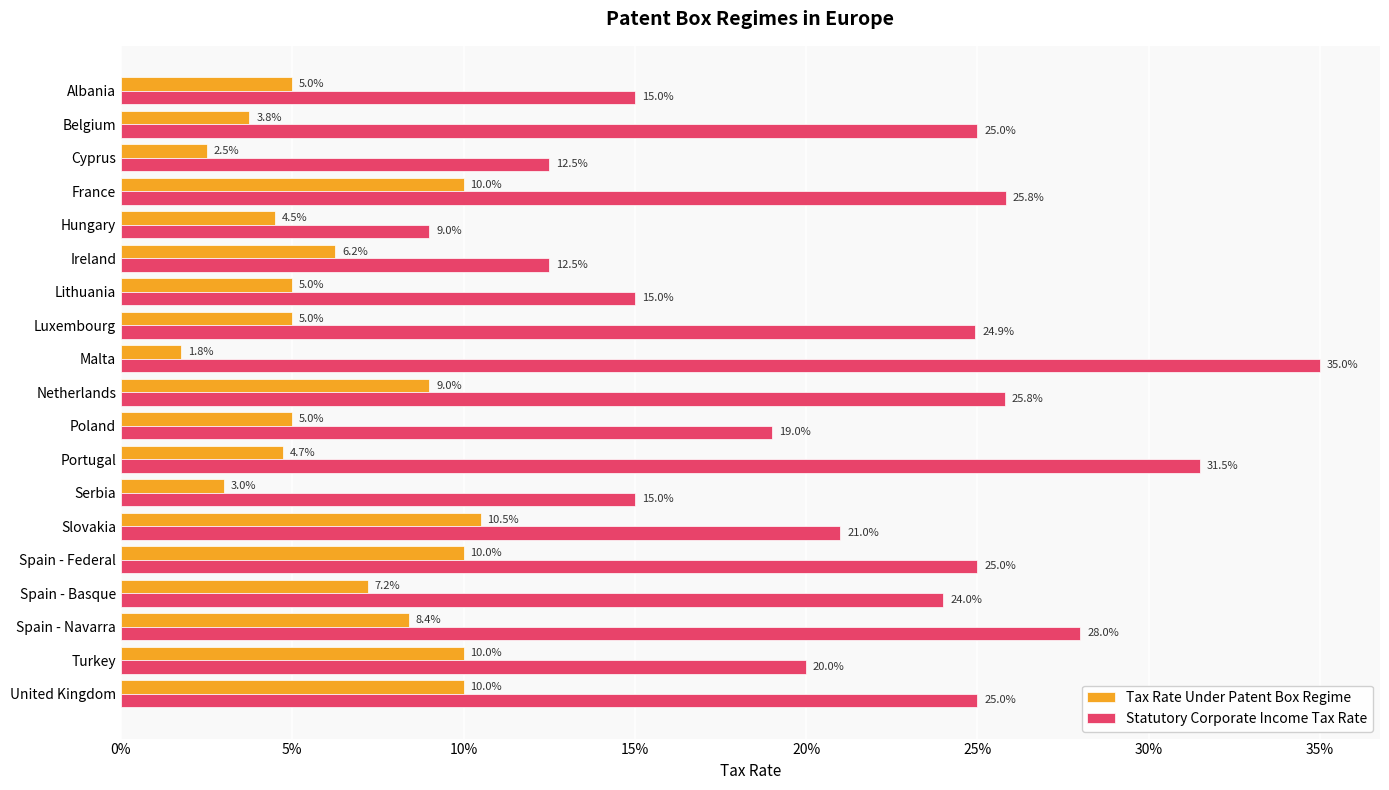

What are all the series names shown in the legend?

Tax Rate Under Patent Box Regime, Statutory Corporate Income Tax Rate